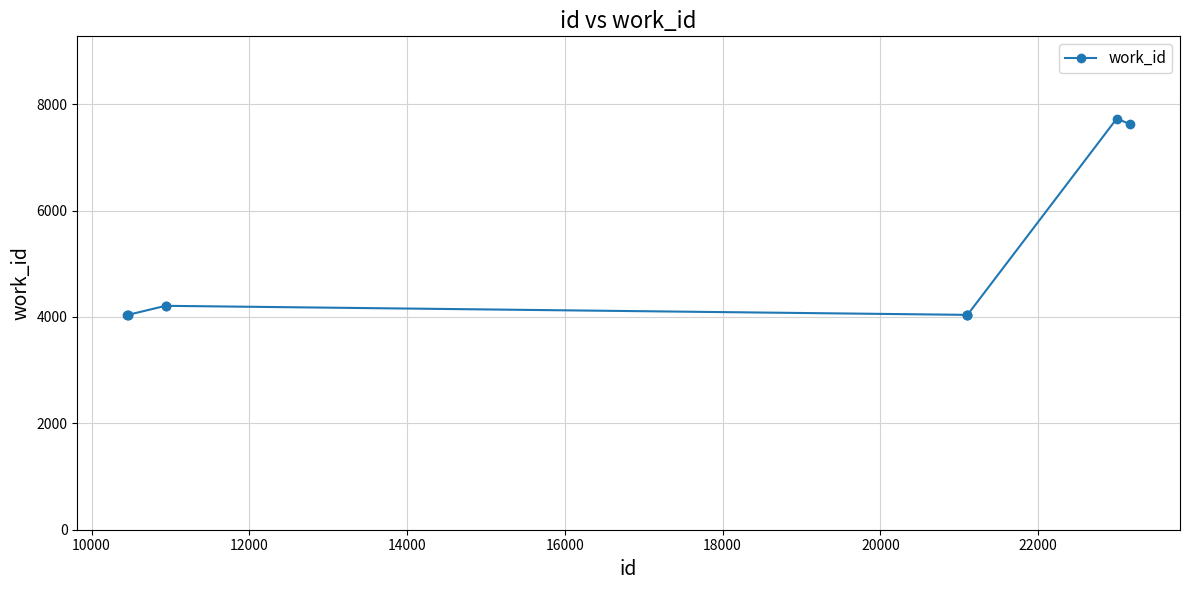

What is the average value?

4801